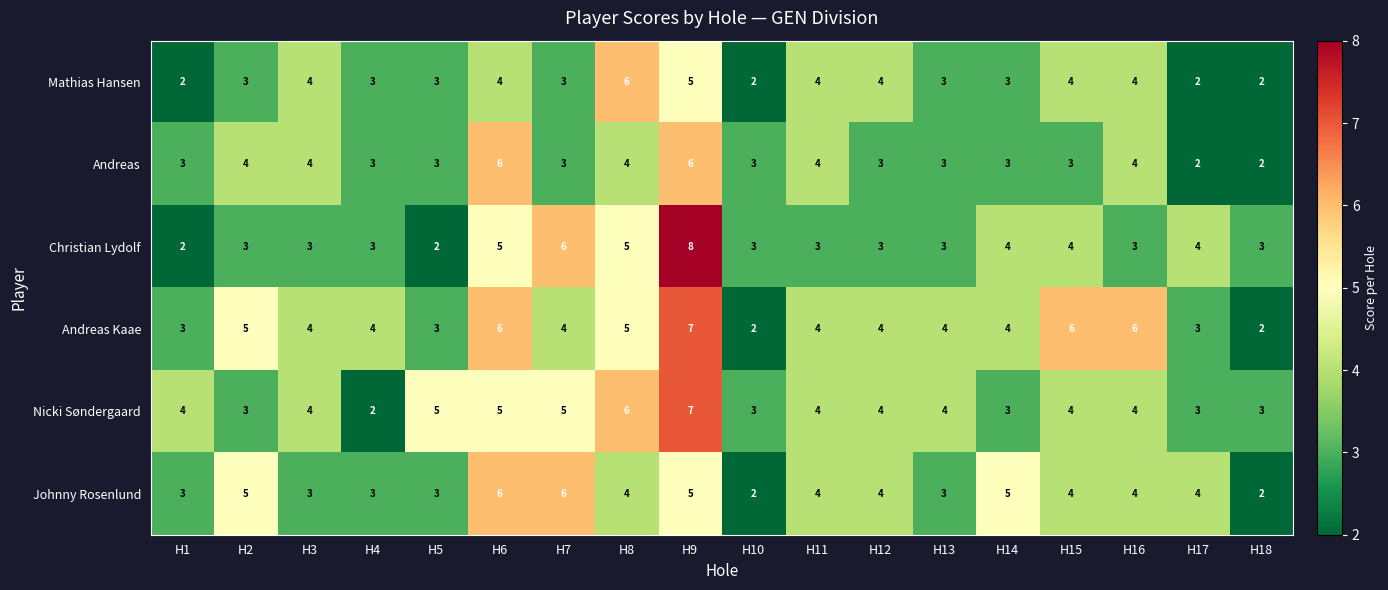

True or false: Nicki Søndergaard has a value of 5 at H7.

True